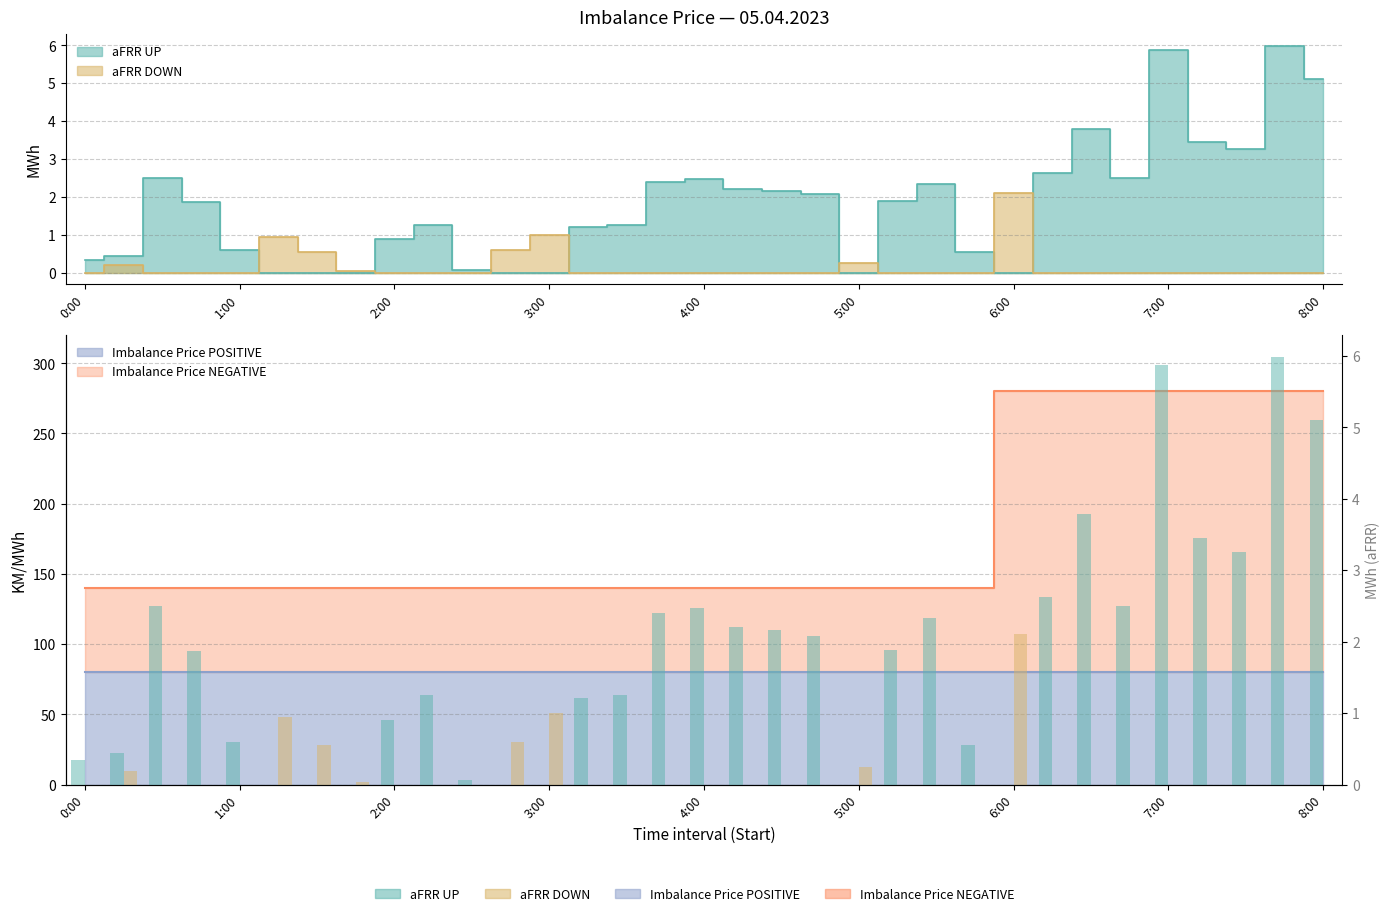

At which category does the chart reach its minimum across all series?

5:00